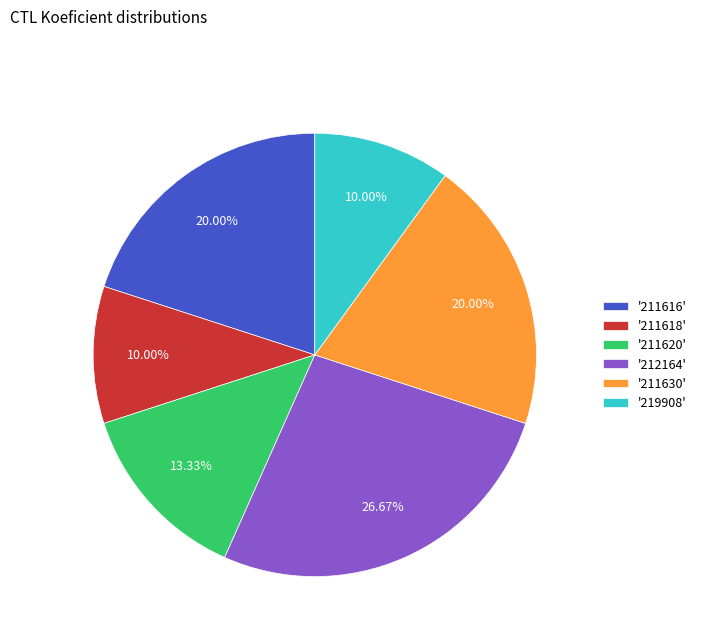

How many slices are in this pie chart?

6